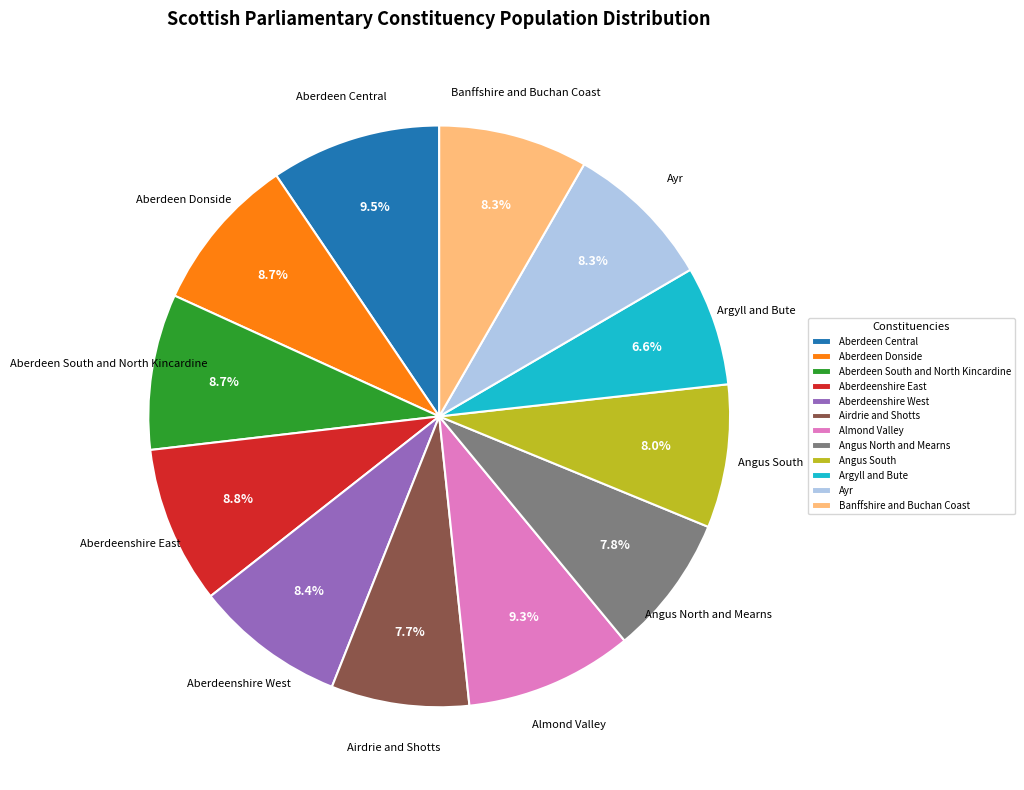

To the nearest percent, what is the difference between the Ayr and Almond Valley slice percentages?

1%